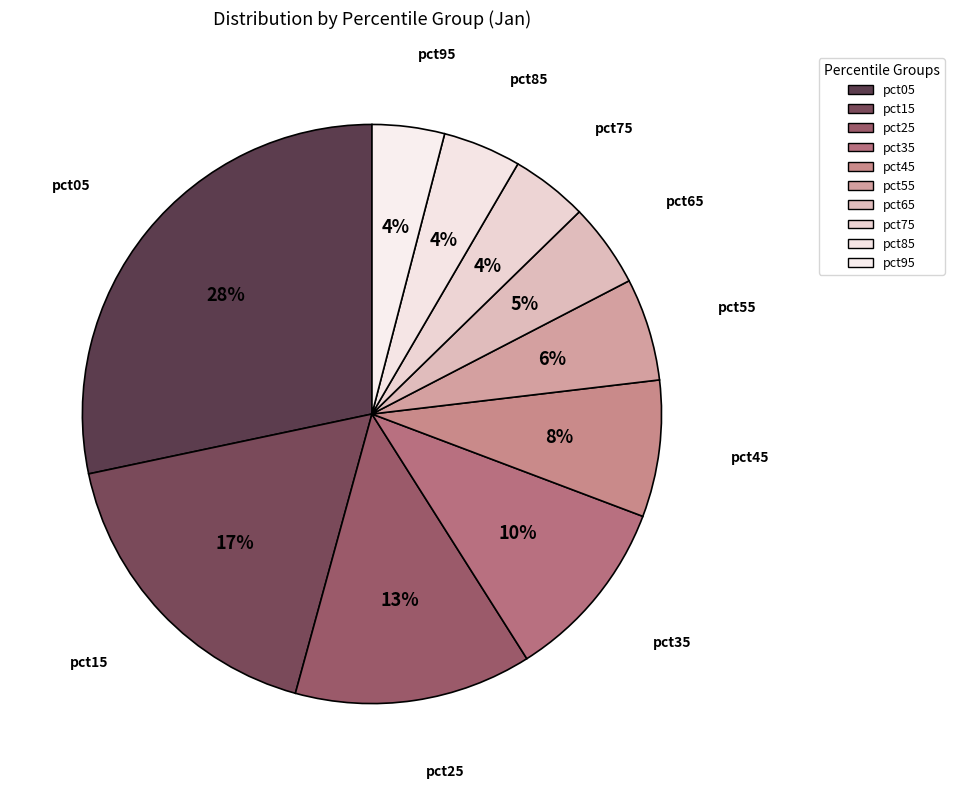

What is the change in value from pct45 to pct55?

-0.4